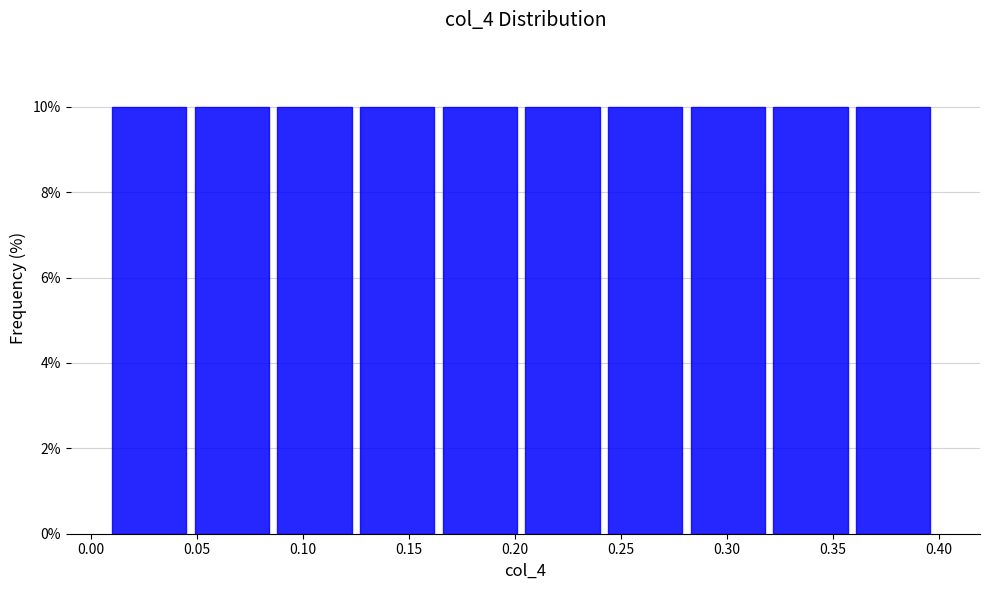

Reading left to right, transcribe this chart: for each bar, give the range it covers on the x-axis and its height. Neither the bar edges nor the heights are printed on the chart, so give them approximately, as read against the axes.

0.010 to 0.049: 10
0.049 to 0.088: 10
0.088 to 0.127: 10
0.127 to 0.166: 10
0.166 to 0.205: 10
0.205 to 0.244: 10
0.244 to 0.283: 10
0.283 to 0.322: 10
0.322 to 0.361: 10
0.361 to 0.400: 10